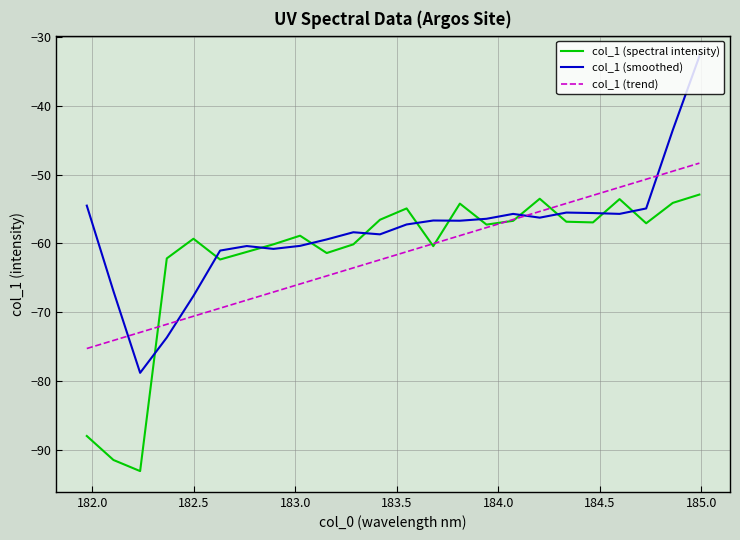

What is the greatest value displayed?

-32.8